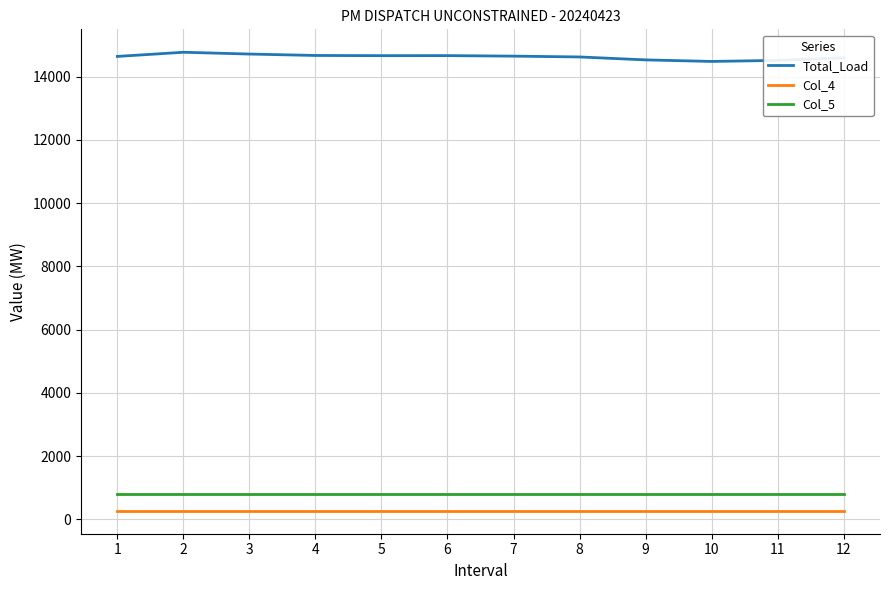

How many distinct data groups are displayed?

3